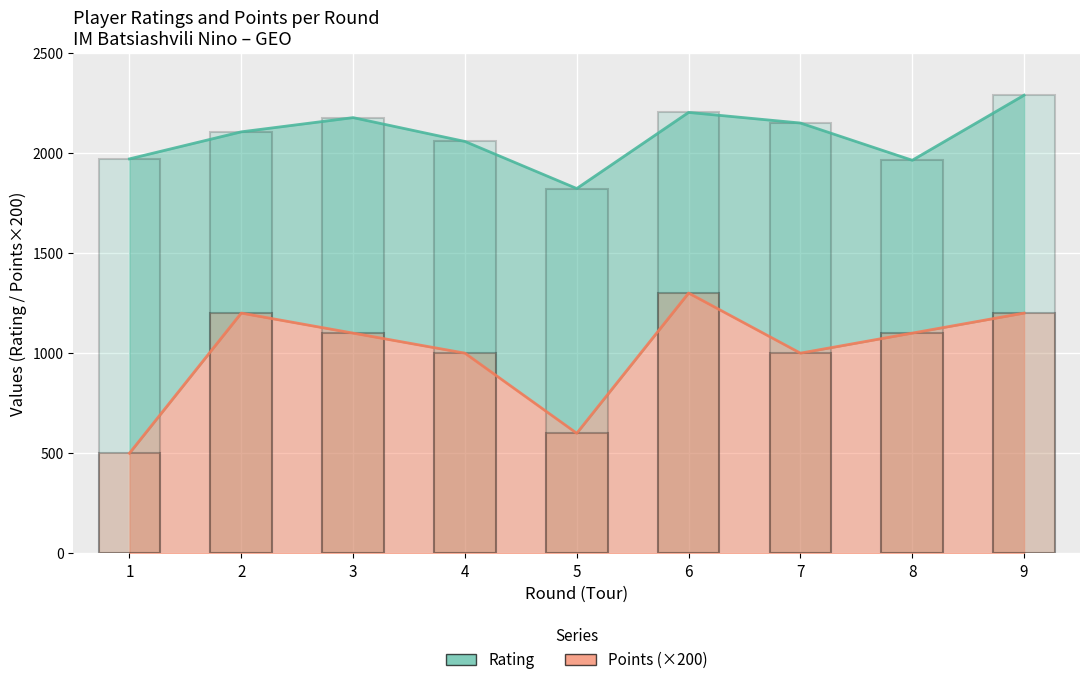

Reading left to right, transcribe all the data shown in this chart.

Rating: 1970	2105	2176	2057	1822	2202	2149	1963	2288
Points: 500	1200	1100	1000	600	1300	1000	1100	1200